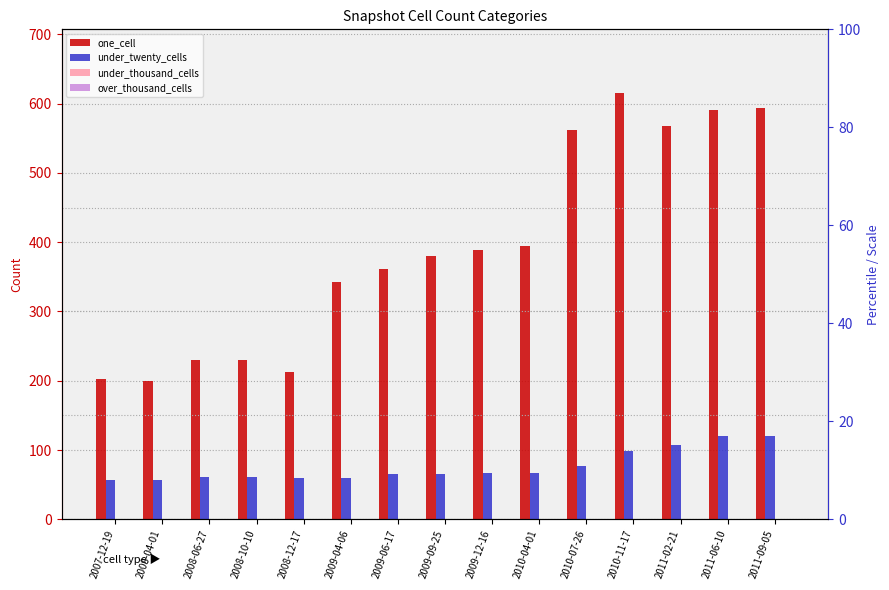

At which category is the sum across all series the highest?

2011-09-05